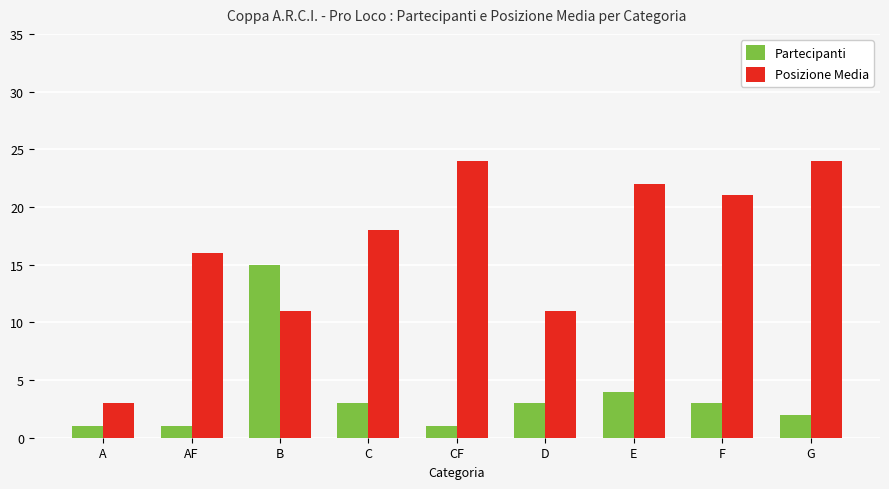

Which series has the largest range (max minus min)?

Posizione Media